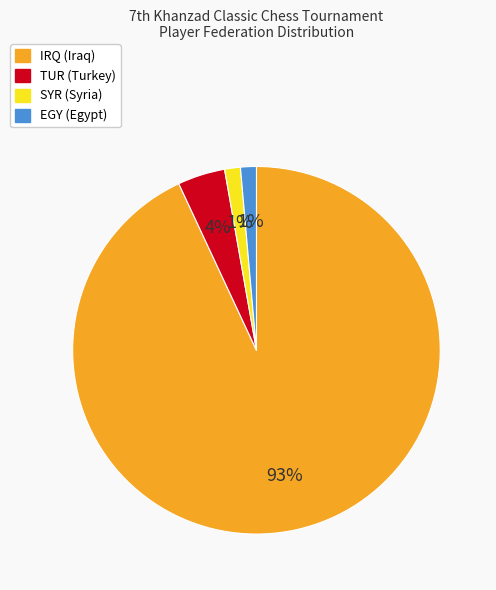

To the nearest percent, what is the average slice percentage?

25%